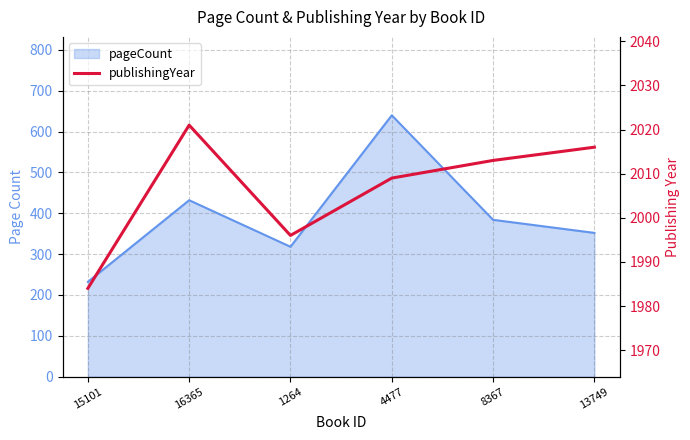

Which label corresponds to the largest value in the chart?

16365